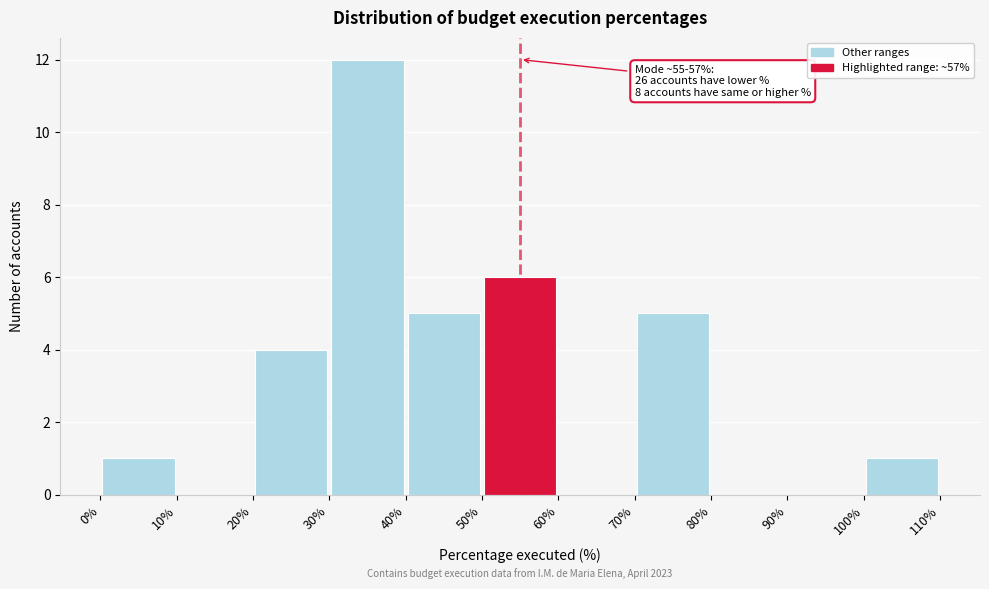

Which range on the x-axis has the tallest bar?

30% to 40%